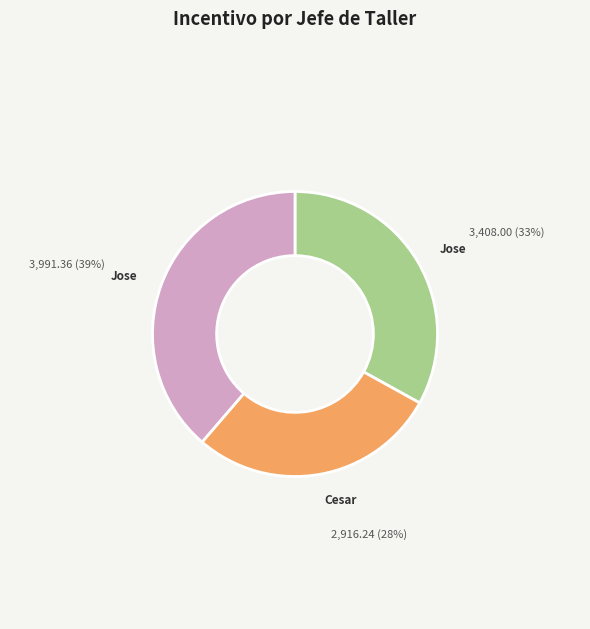

Is there any slice that represents more than half of the pie?

No